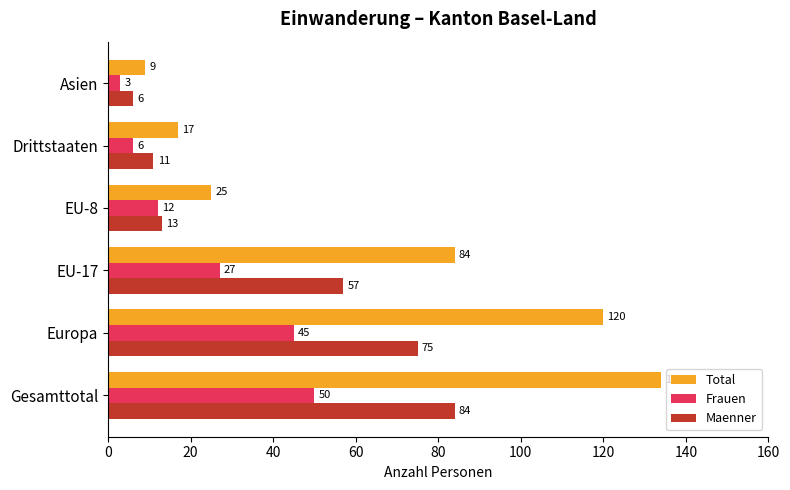

List the series in order of their overall mean, lowest first.

Frauen, Maenner, Total